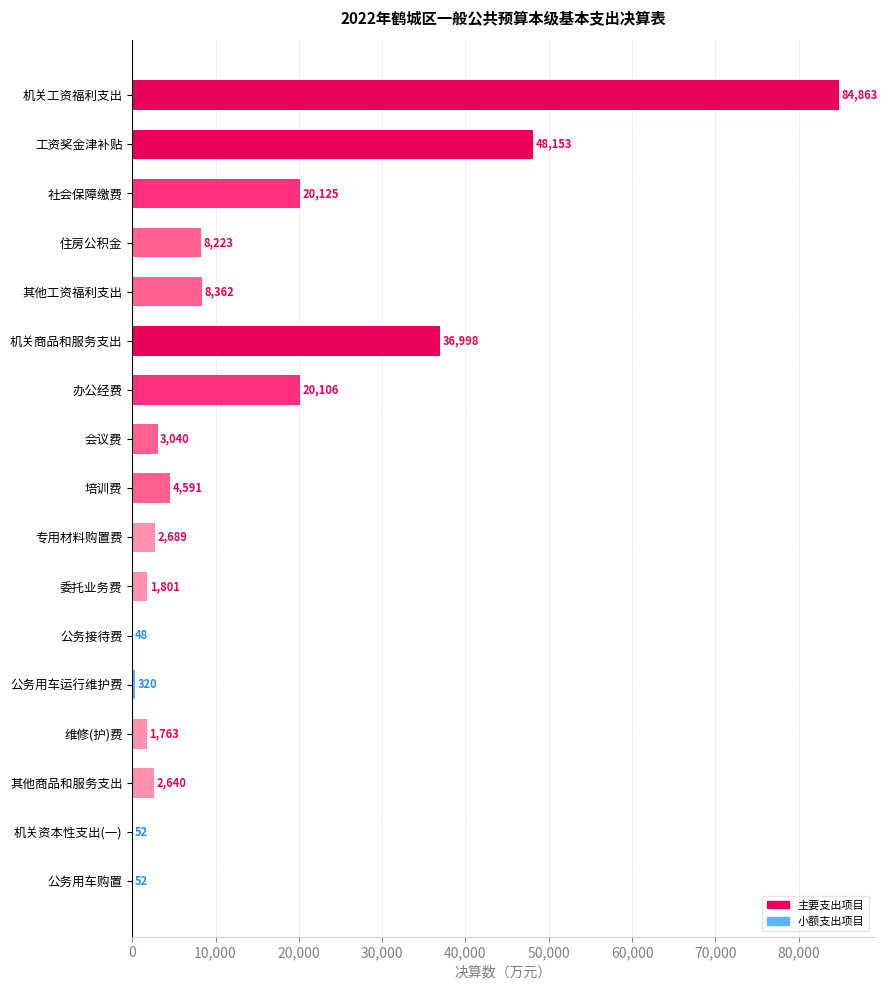

The value at 社会保障缴费 is 14062. True or false?

False